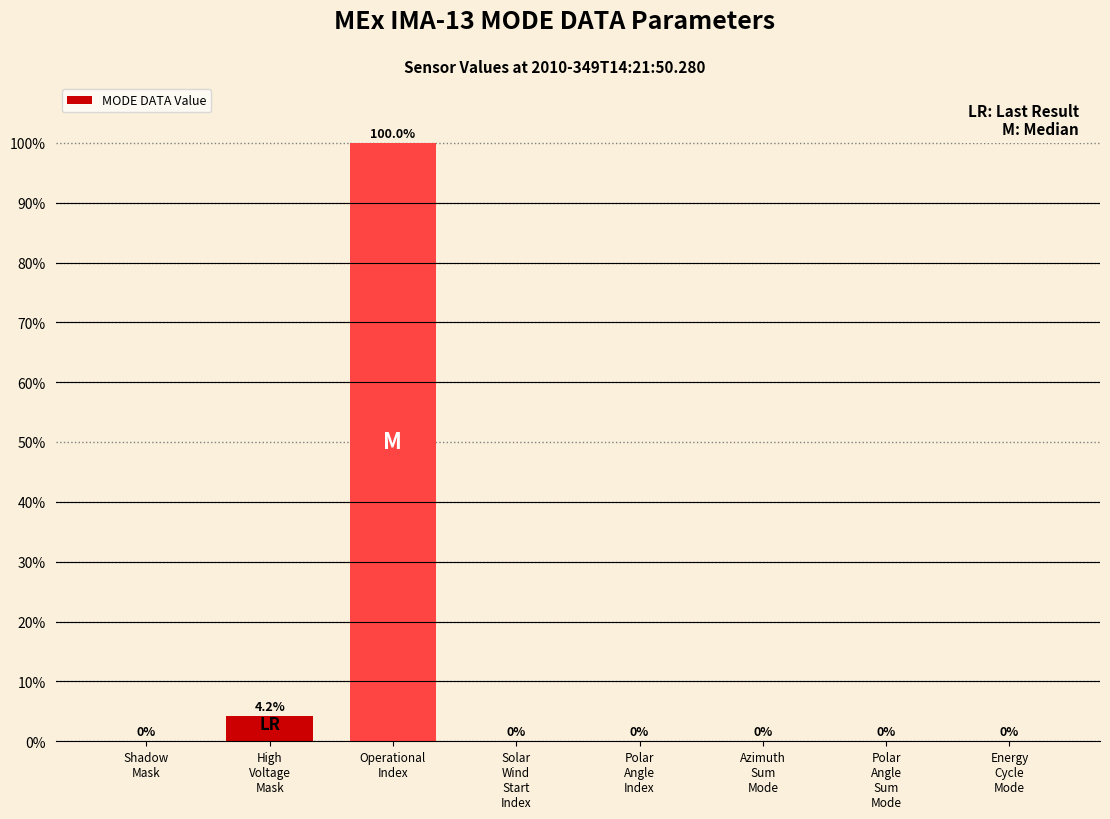

What is the greatest value displayed?

100.0